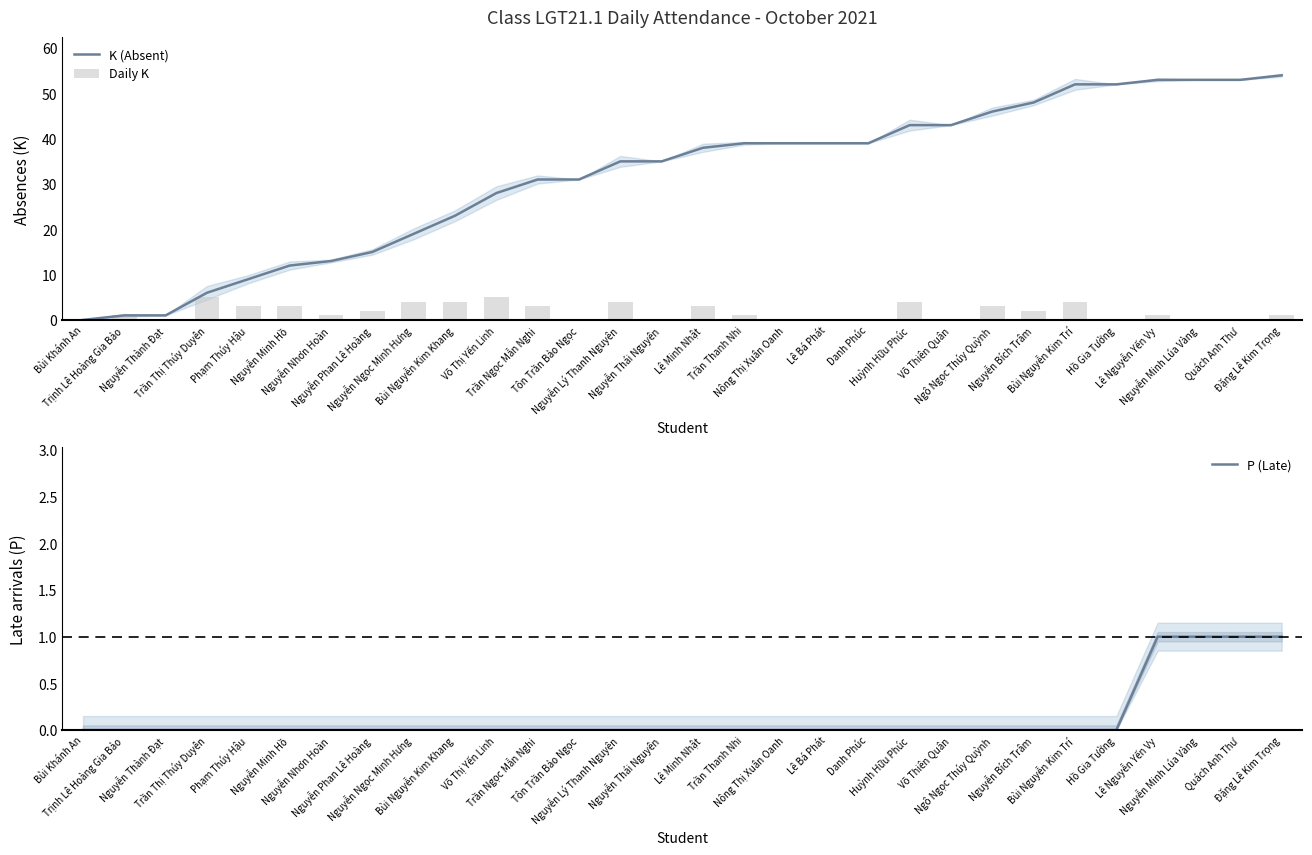

What is the difference between the maximum and minimum values in the K (Absent) series?

54